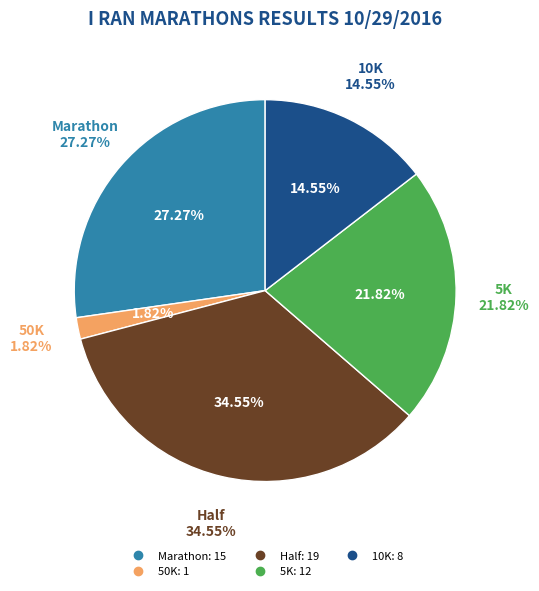

How much of the chart is everything except 5K?

78.2%